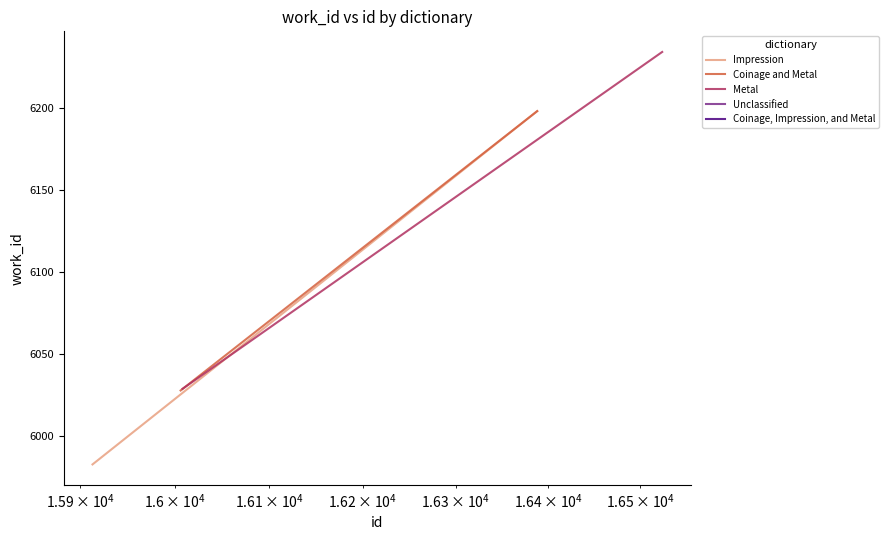

What is the average value of the Coinage and Metal series?

6113